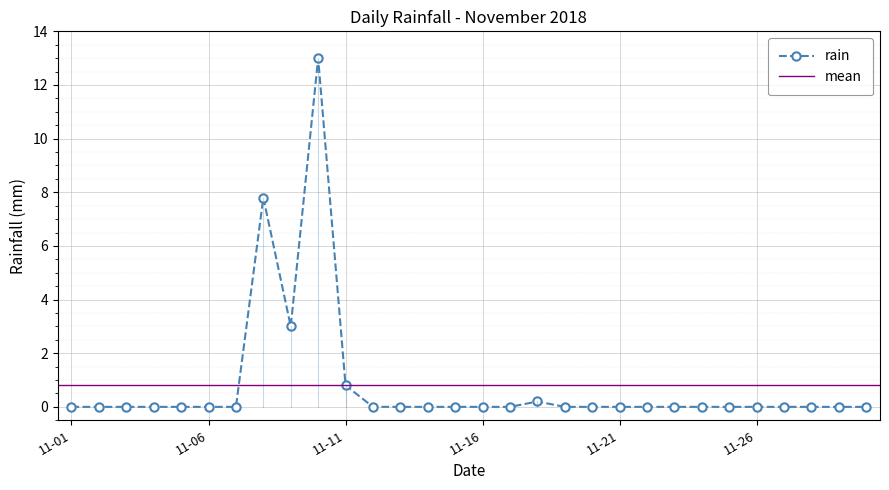

What is the highest value of the rain series?

13.0